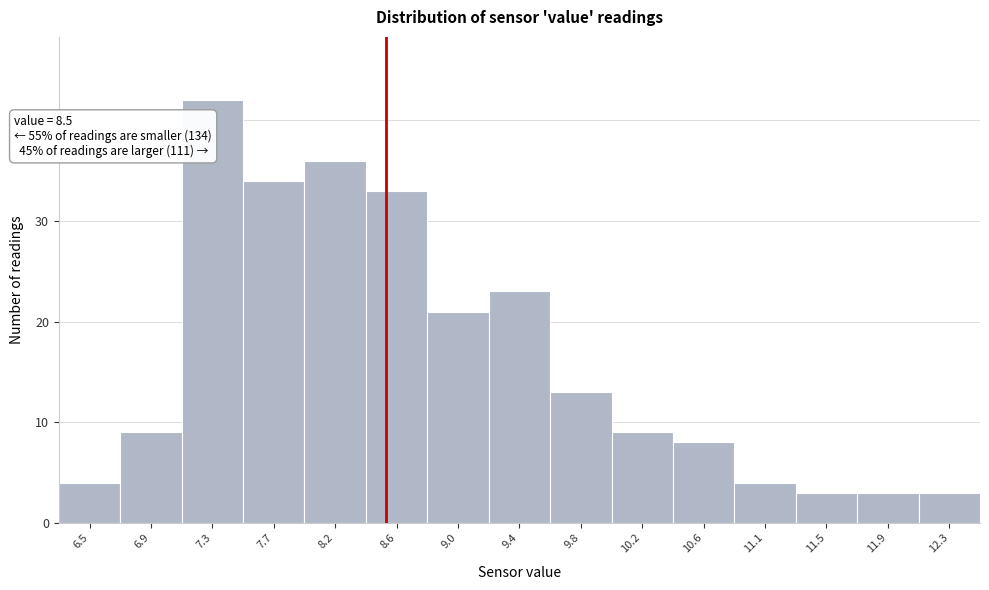

Which range on the x-axis has the tallest bar?

7.15 to 7.55